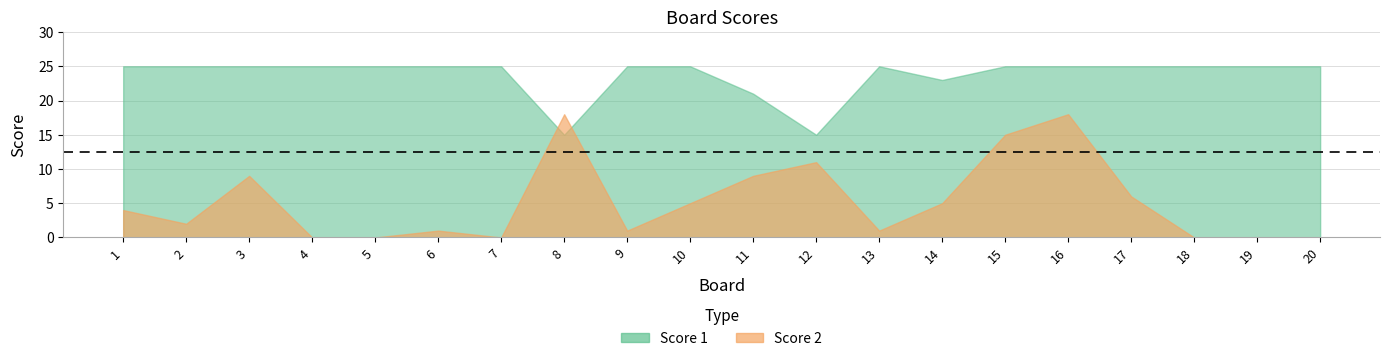

How many intersections are there between Score 2 and Score 1?

2